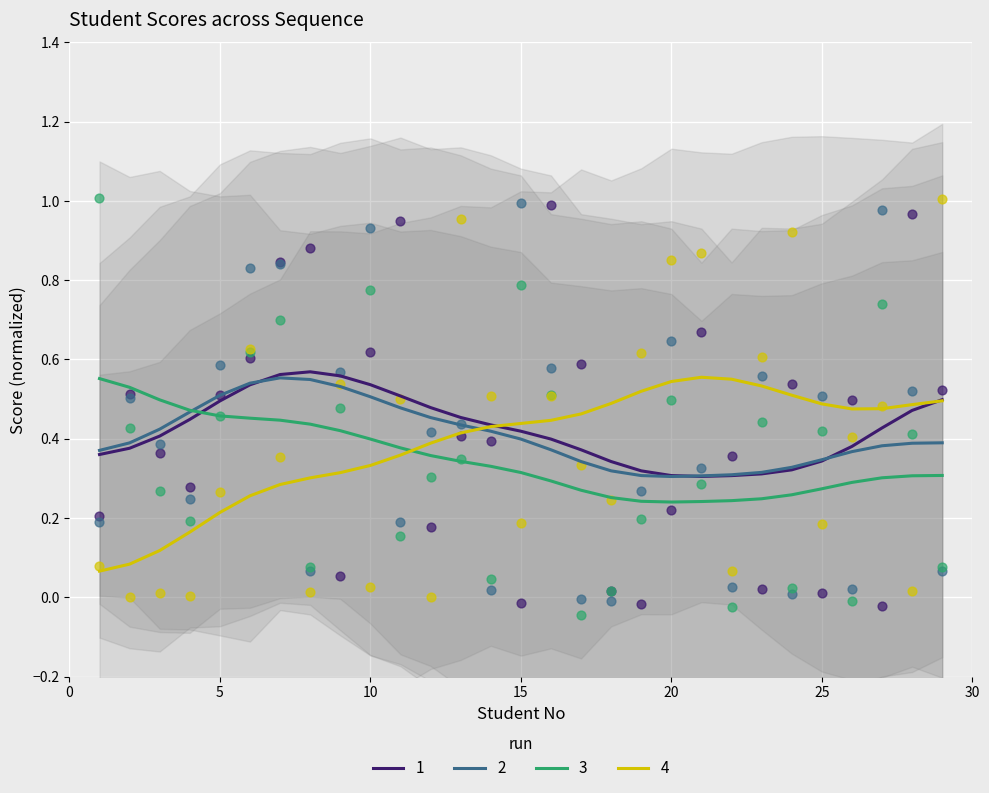

Which series has the largest total across all categories?

1